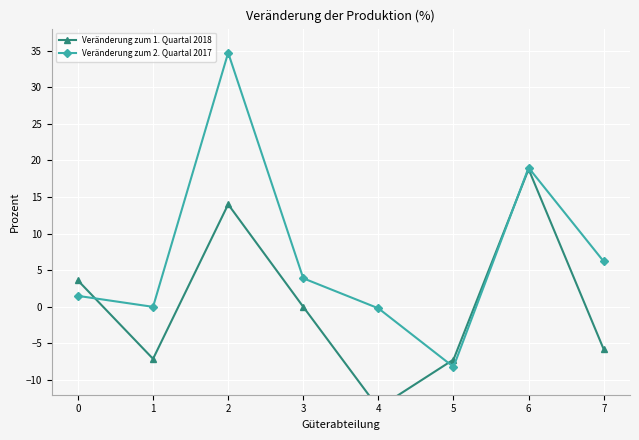

What is the lowest value of the Veränderung zum 2. Quartal 2017 series?

-8.2